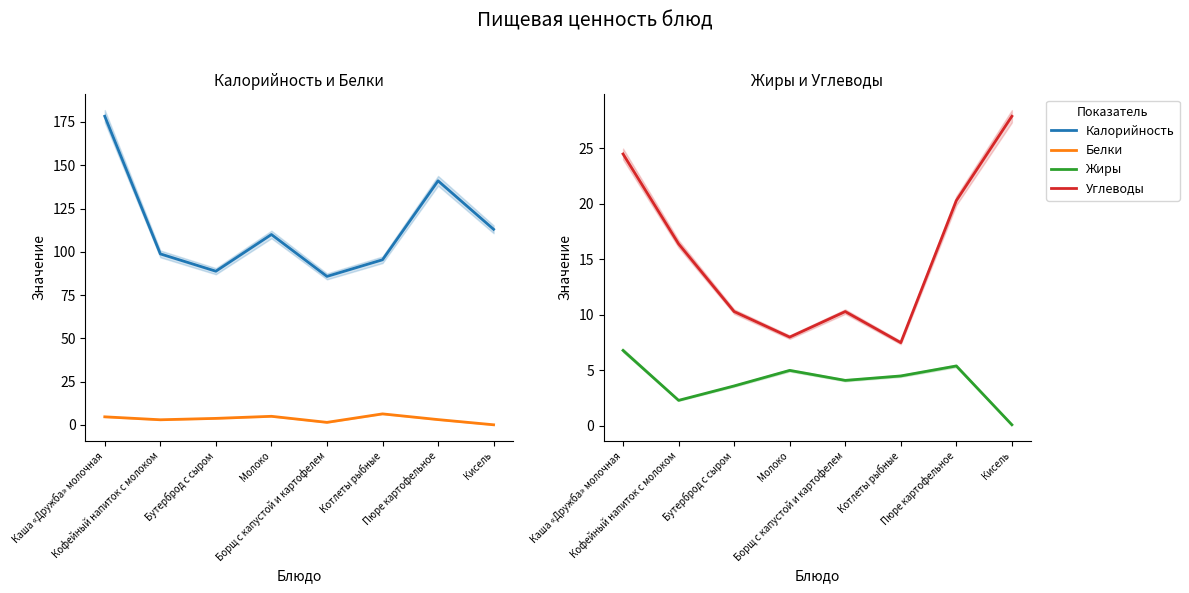

What is the difference between the highest and lowest values at Кофейный напиток с молоком?

96.5